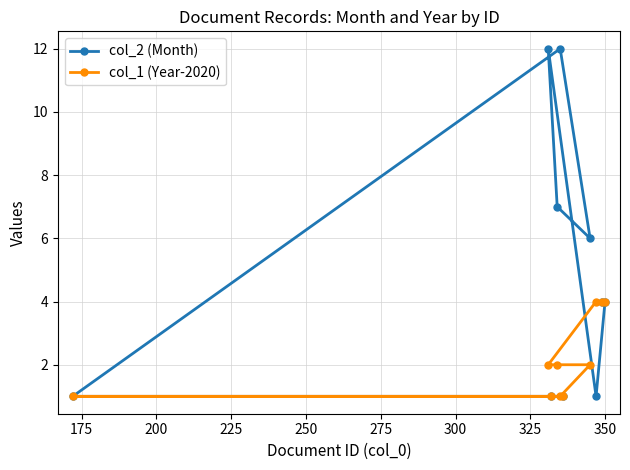

True or false: col_1 (Year-2020) and col_2 (Month) intersect in this chart.

True